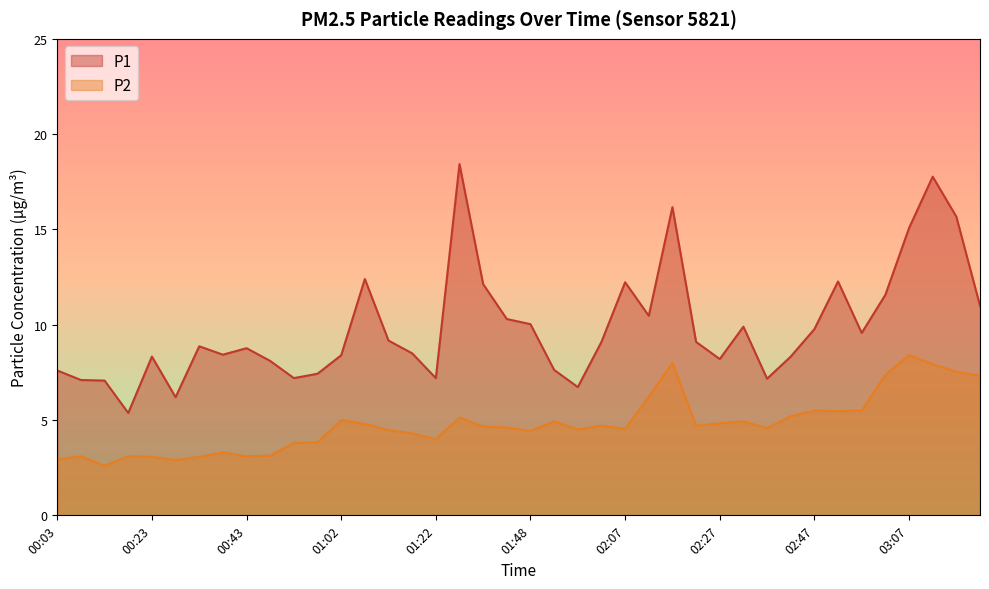

What is the average value of the P2 series?

4.8